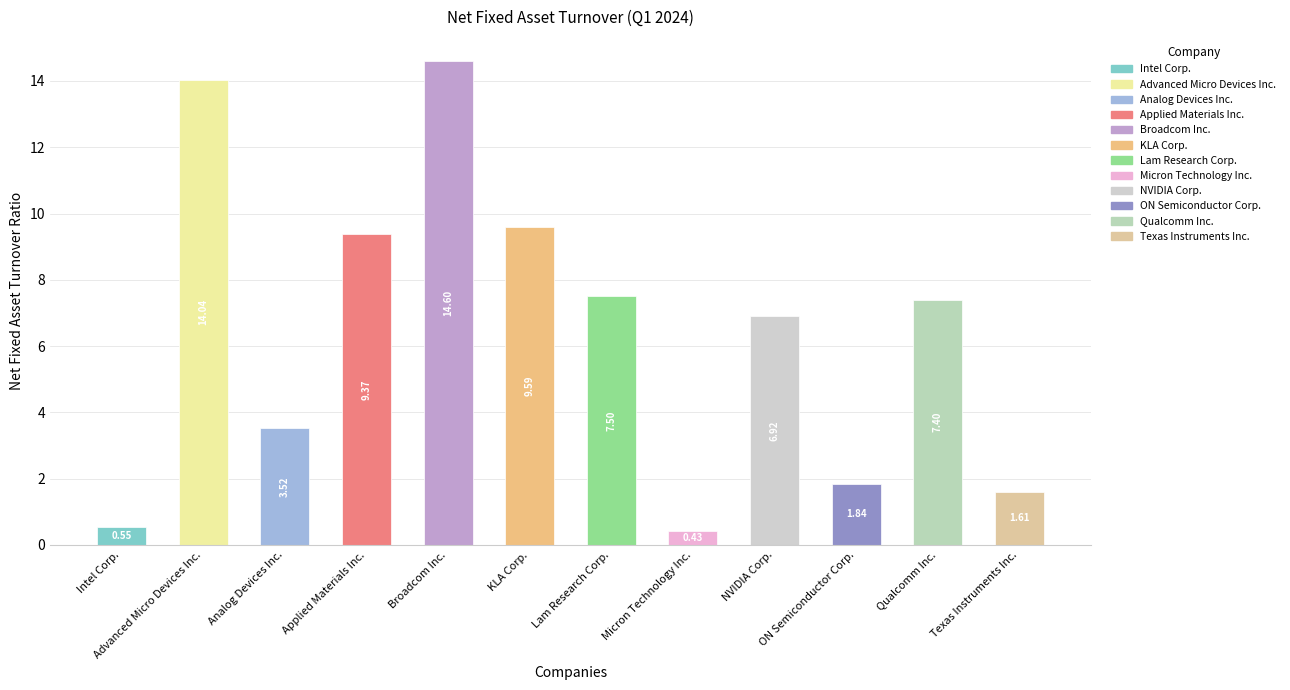

At which label is the value closest to 7?

NVIDIA Corp.